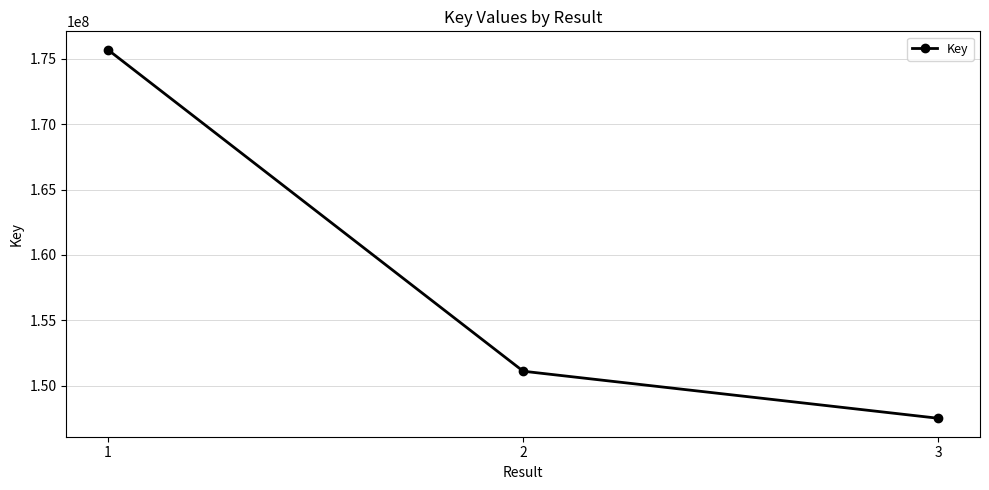

Reading right to left, what are all the values shown in this chart?

147496379	151098997	175698145